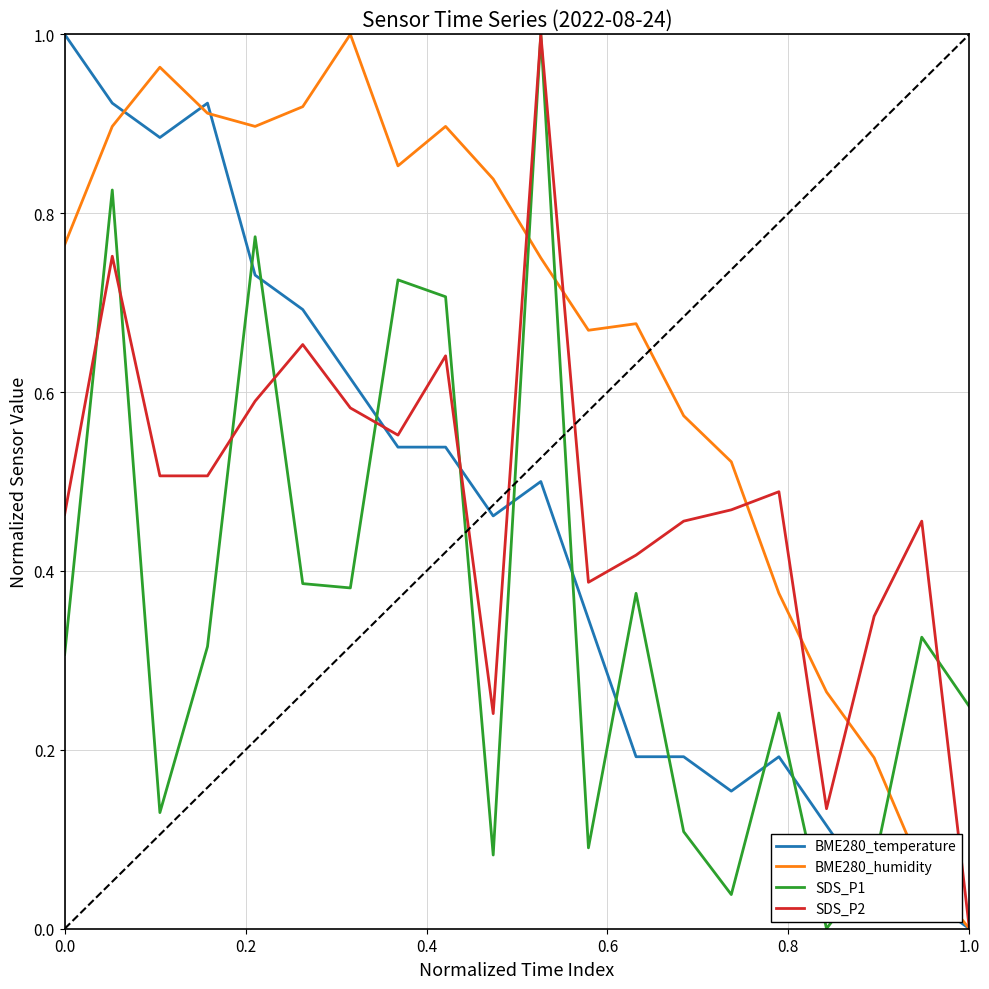

True or false: BME280_humidity and SDS_P1 intersect in this chart.

True